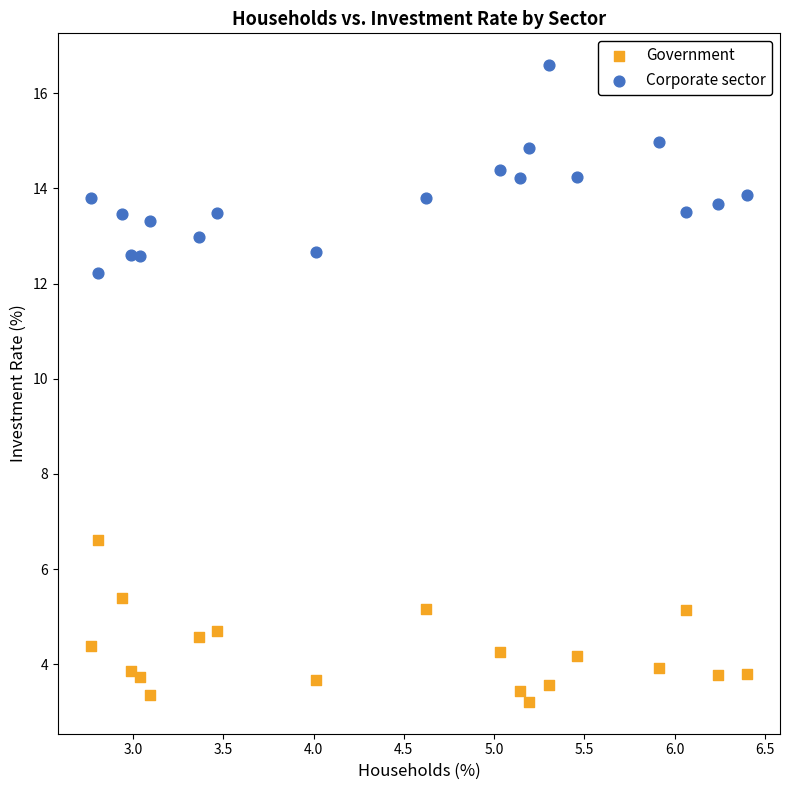

Which series contains the highest Y value?

Corporate sector